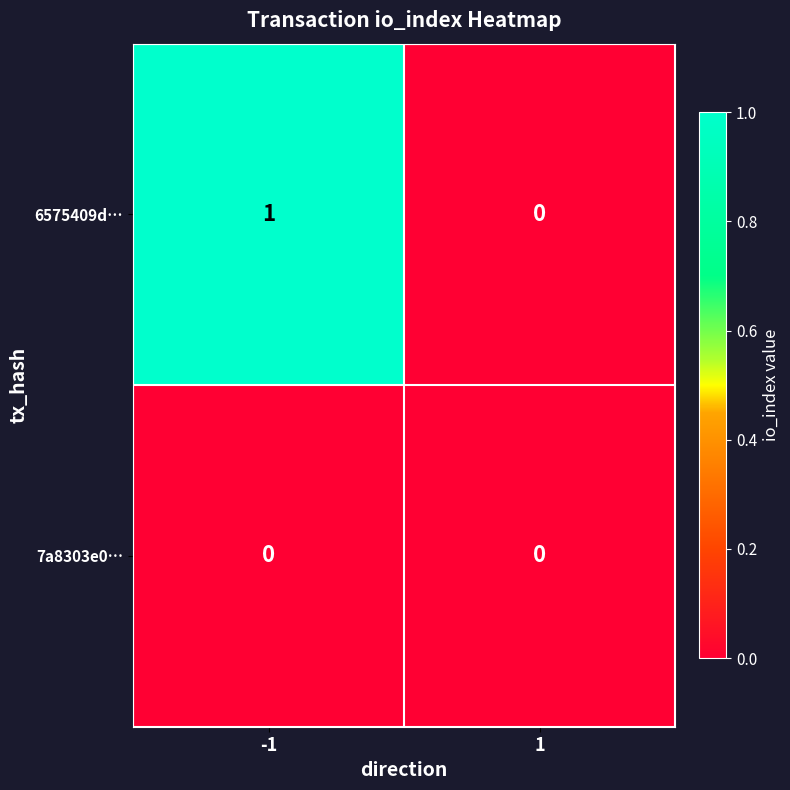

Is the value of 7a8303e0… at 1 greater than the value of 6575409d… at -1?

No